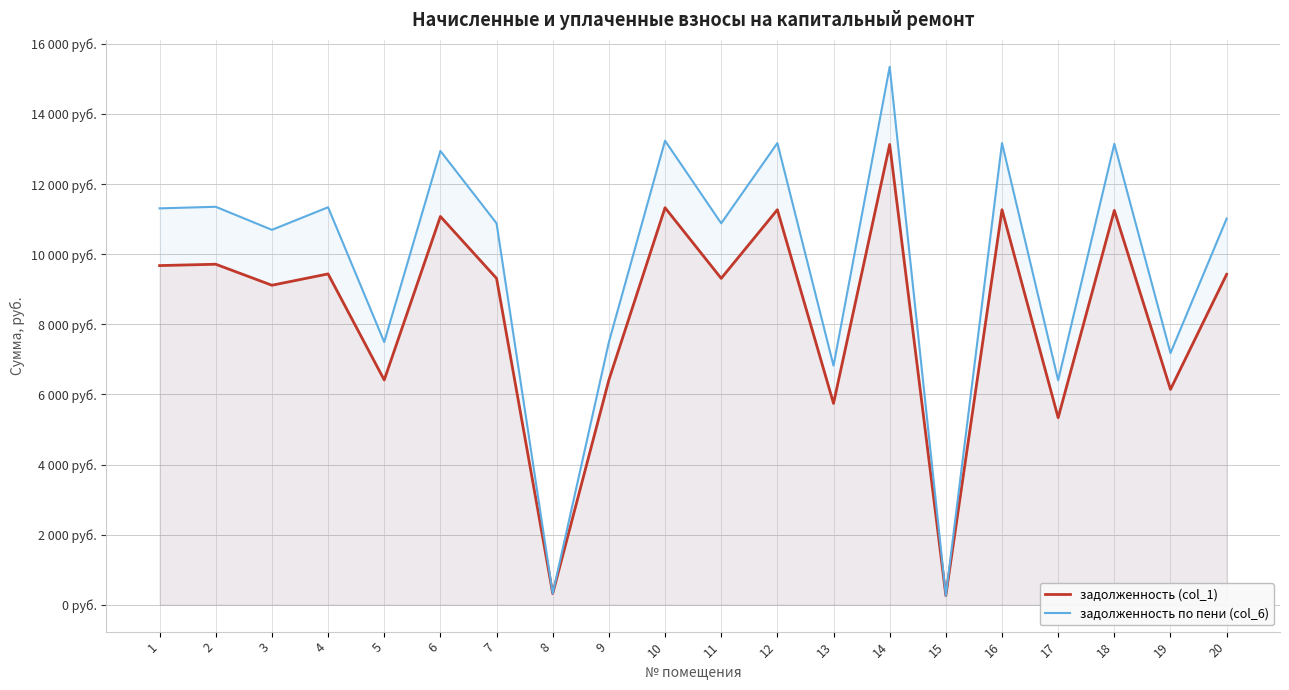

How many data points in задолженность (col_1) are above 9427?

10